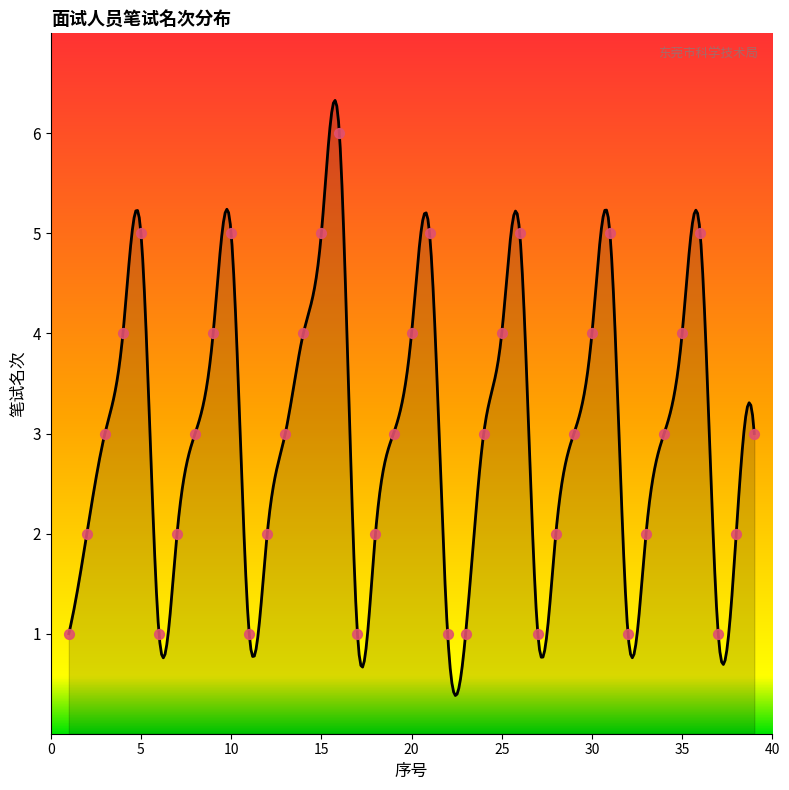

Which has a higher value, 17 or 31?

31